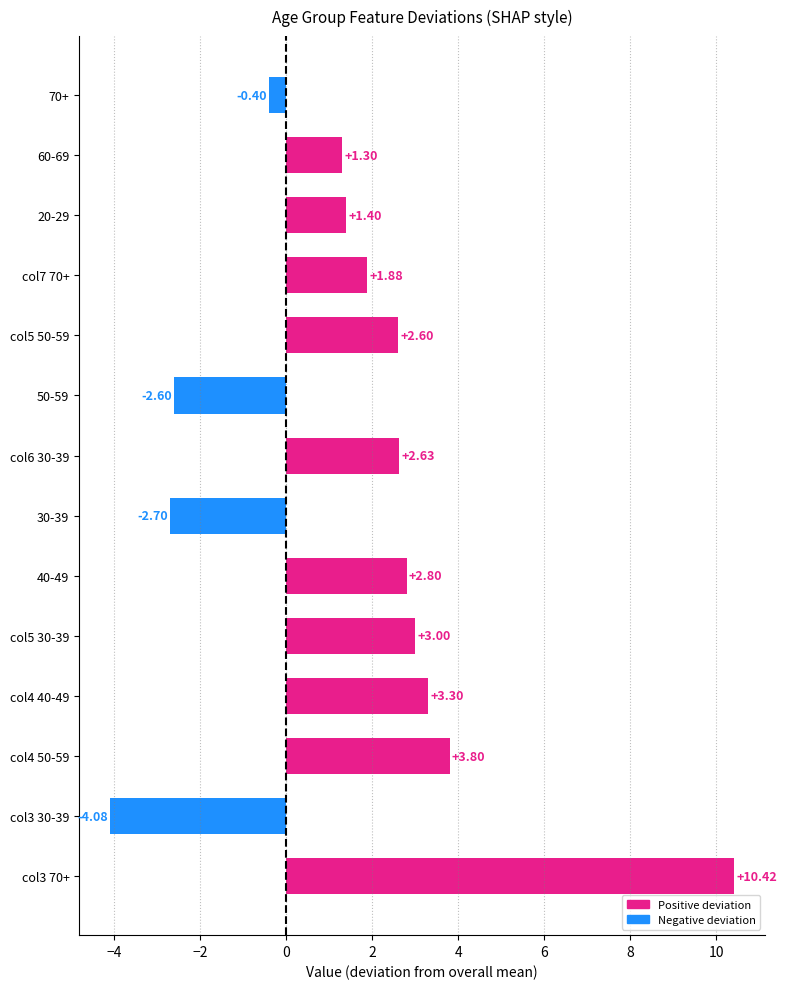

What is the difference between the maximum and minimum values?

14.5